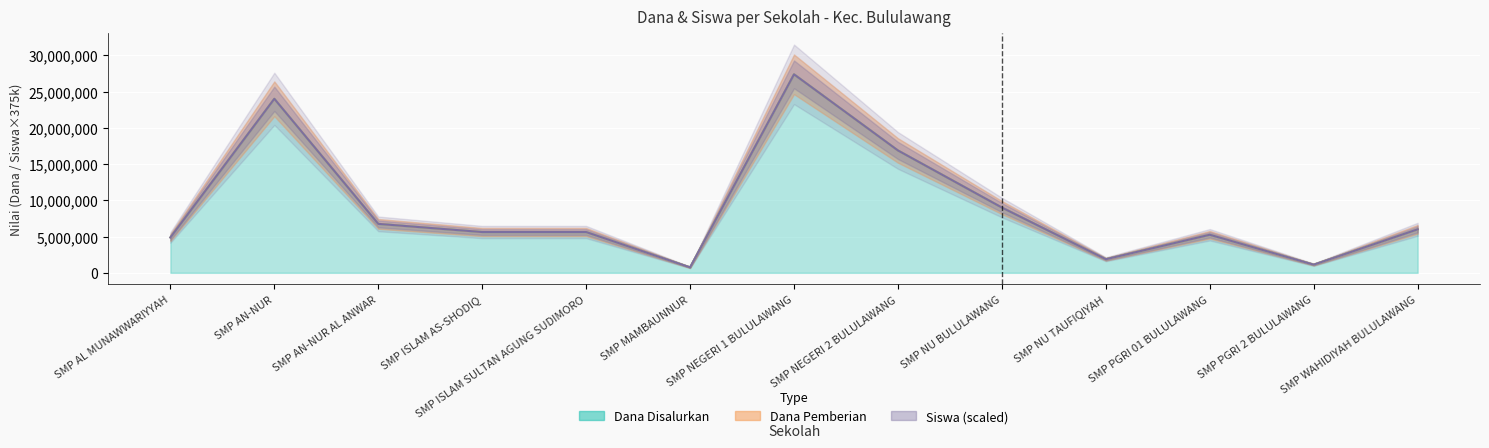

Rank the categories by value from lowest to highest.

SMP MAMBAUNNUR, SMP PGRI 2 BULULAWANG, SMP NU TAUFIQIYAH, SMP AL MUNAWWARIYYAH, SMP PGRI 01 BULULAWANG, SMP ISLAM AS-SHODIQ, SMP ISLAM SULTAN AGUNG SUDIMORO, SMP WAHIDIYAH BULULAWANG, SMP AN-NUR AL ANWAR, SMP NU BULULAWANG, SMP NEGERI 2 BULULAWANG, SMP AN-NUR, SMP NEGERI 1 BULULAWANG